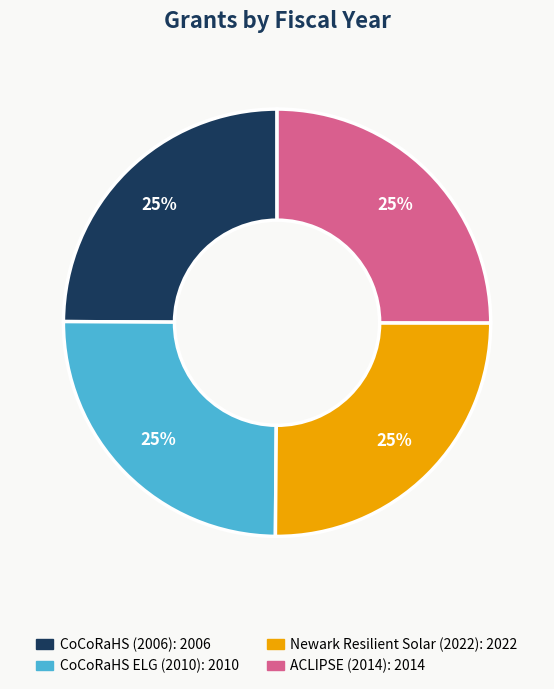

True or false: ACLIPSE (2014) accounts for 38% of the total.

False